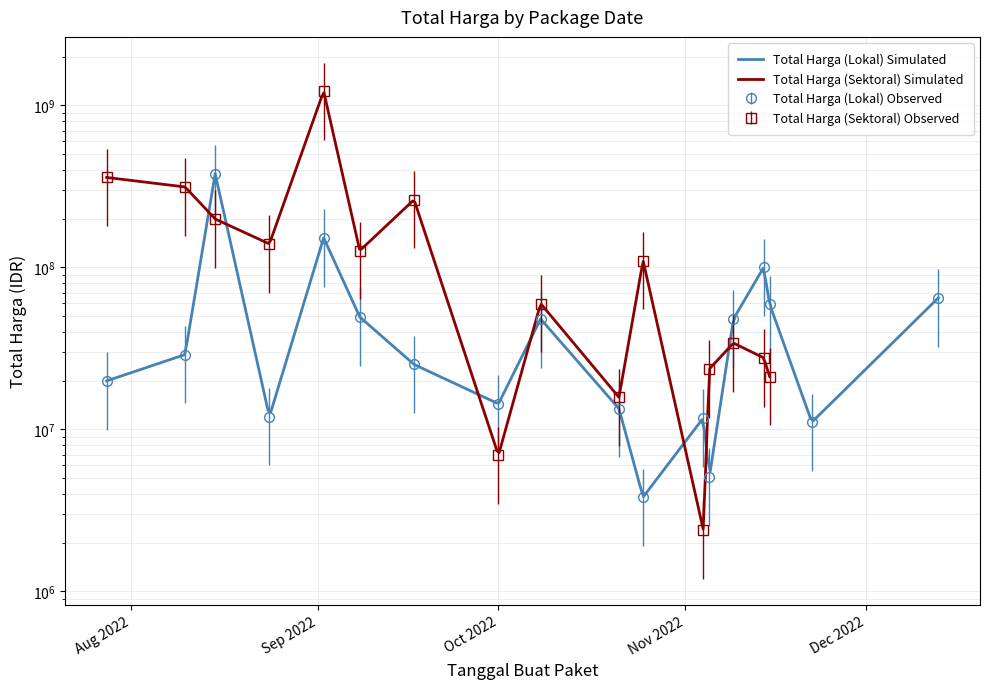

How many interior local peaks (higher than both neighbors) does the data have?

5